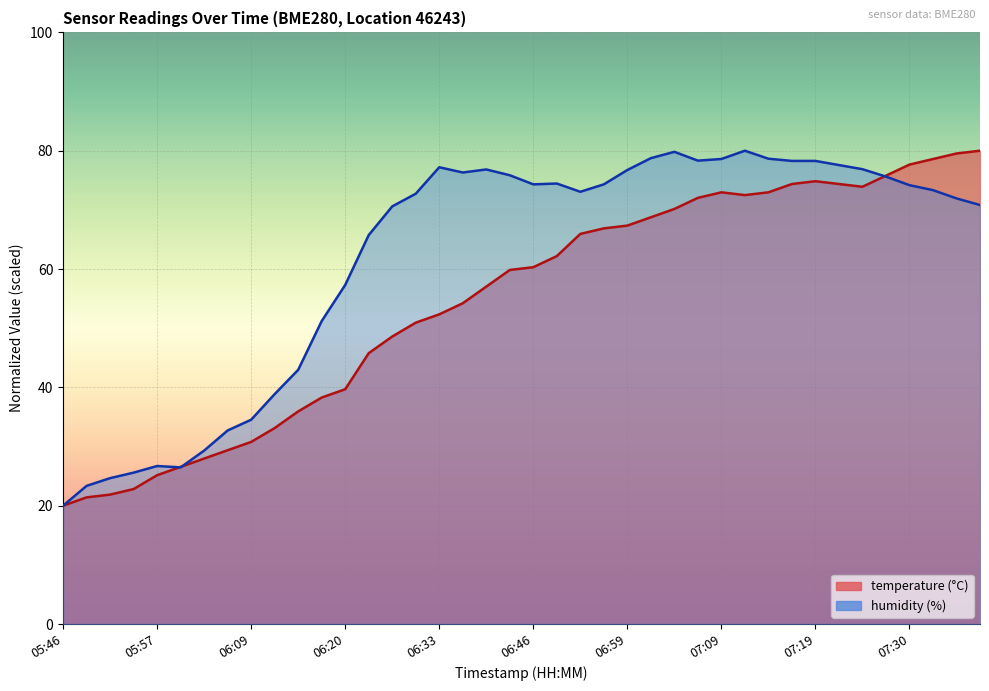

What is the difference between the maximum and minimum values in the temperature series?

60.0